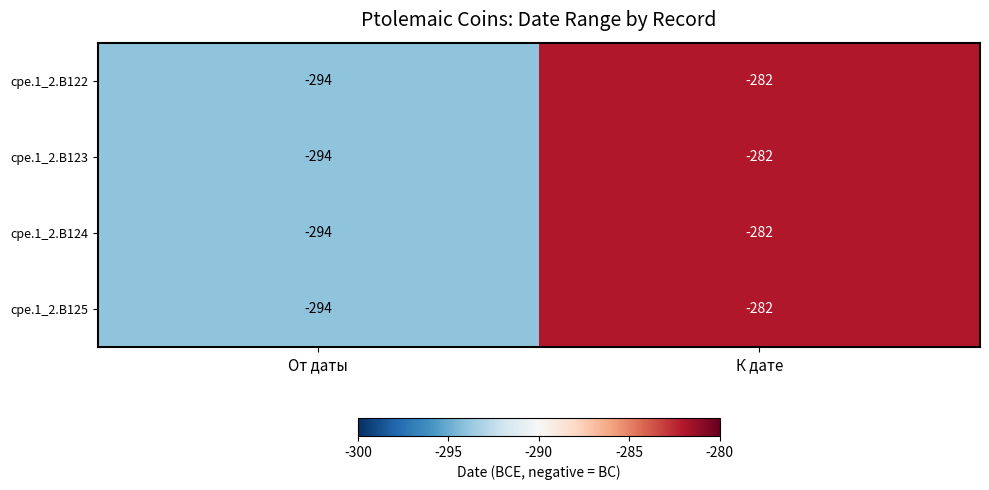

Which category has the highest value across all series?

К дате